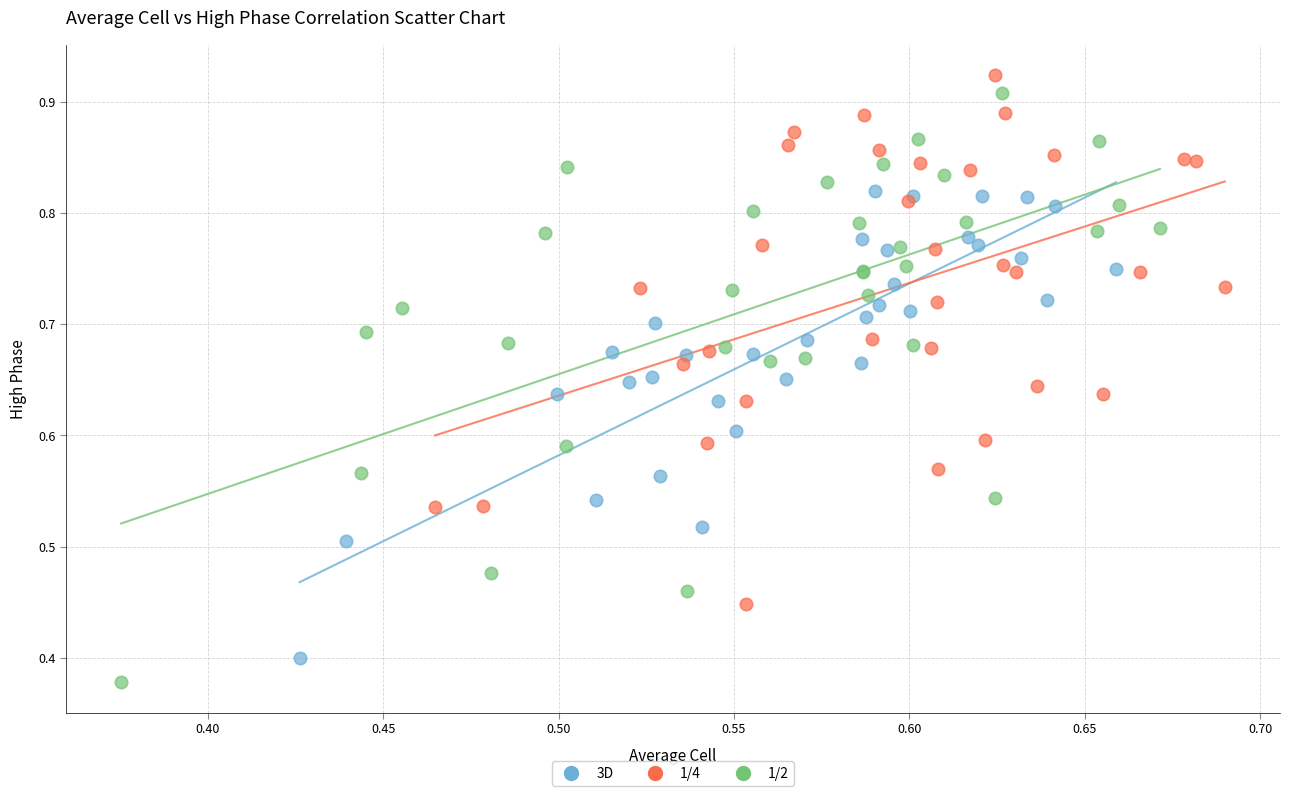

Which series has the largest Y range (max minus min)?

1/2